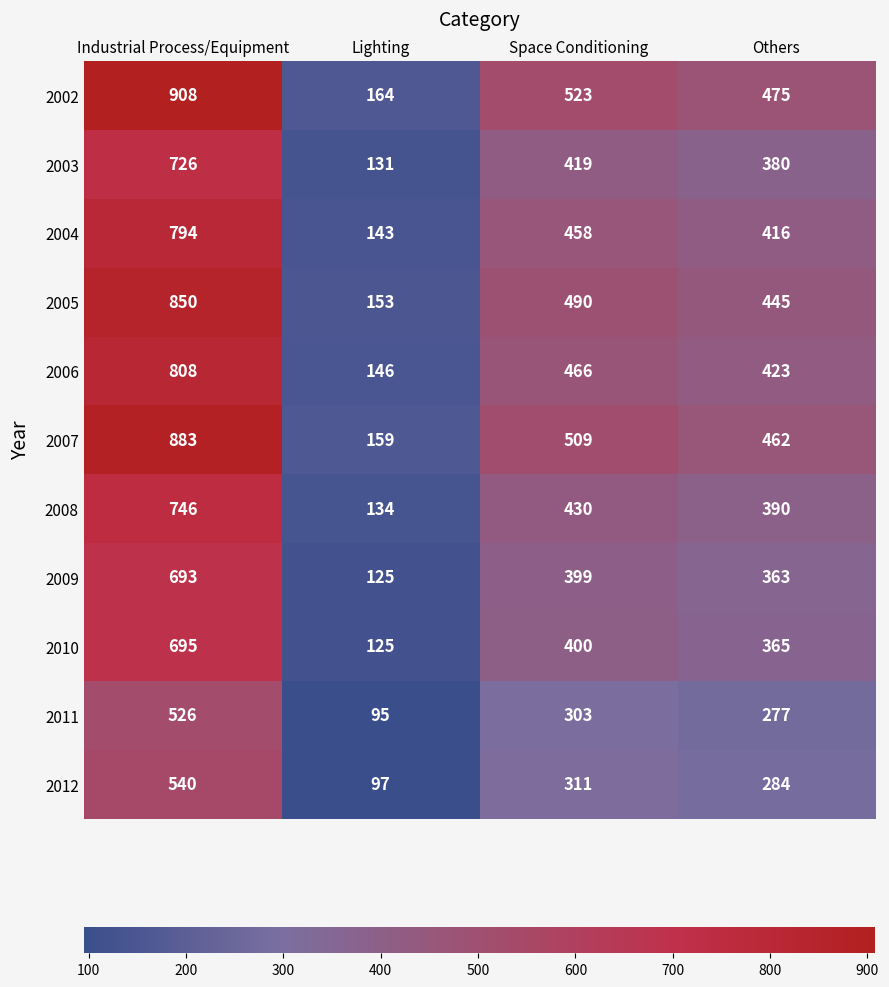

What is the total value across all series at Industrial Process/Equipment?

8169